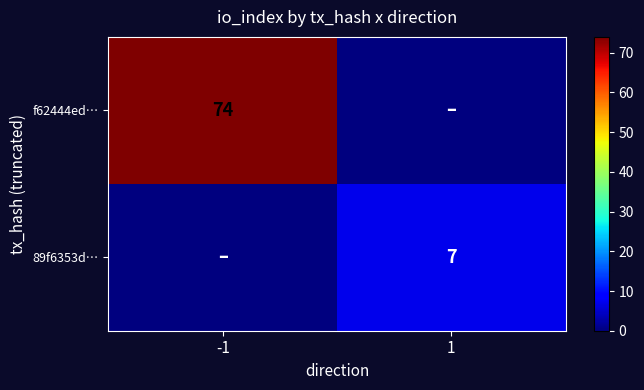

Which label corresponds to the largest value in the chart?

-1